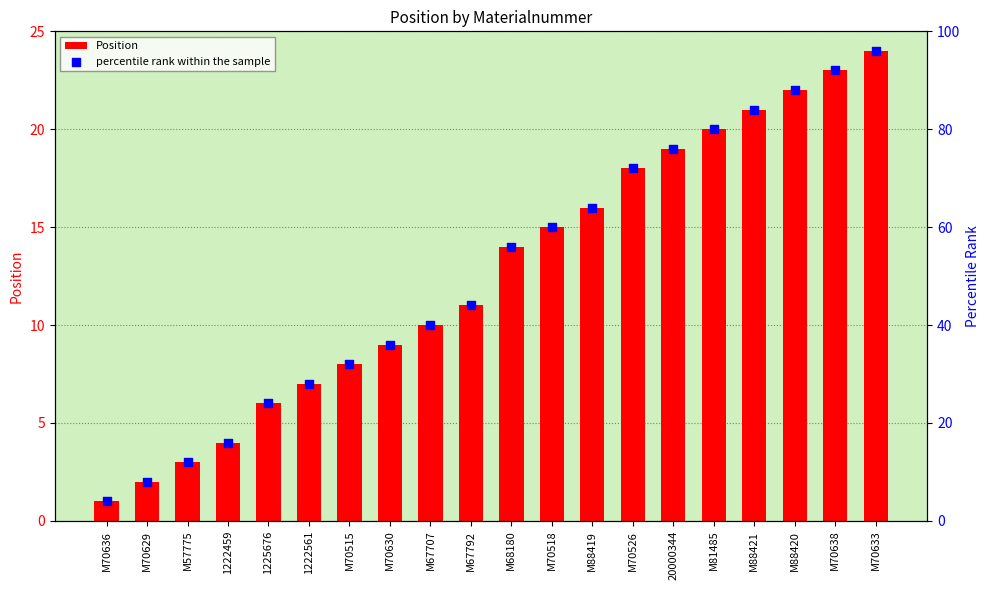

Which series has the largest total across all categories?

percentile rank within the sample